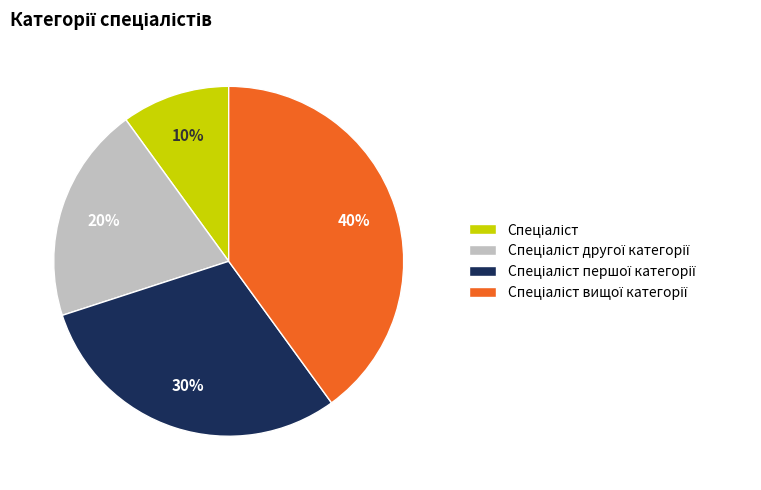

To the nearest percent, what is the average slice percentage?

25%